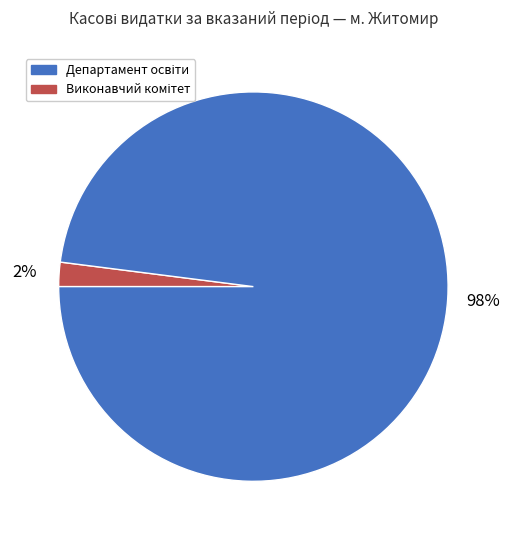

Does any single category account for the majority?

Yes